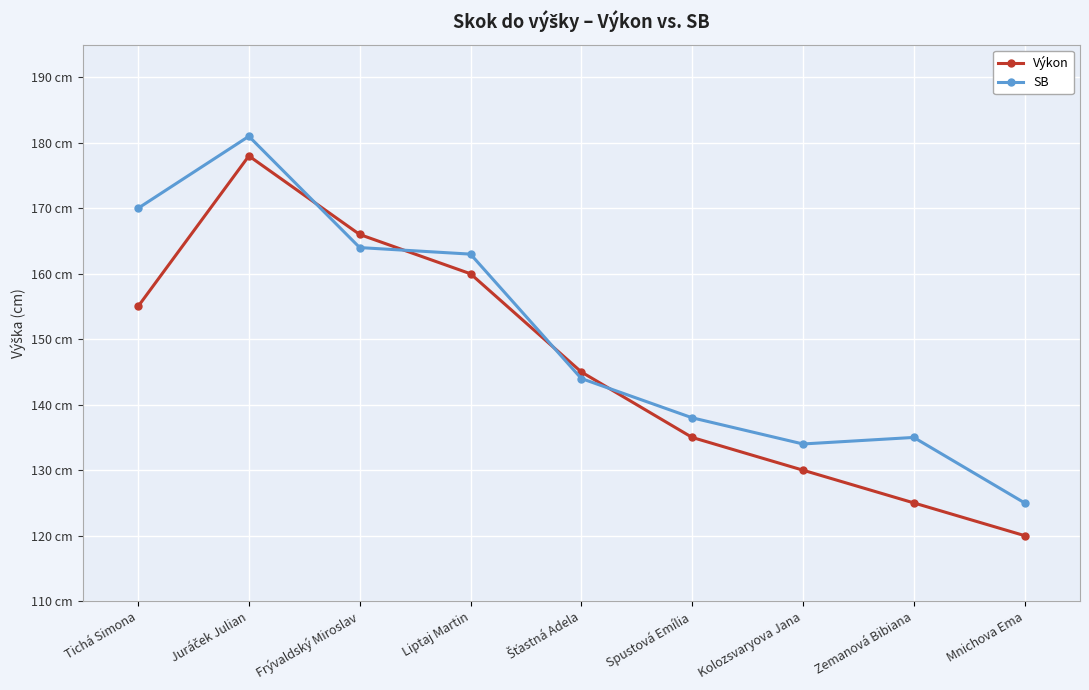

Rank the categories by Výkon value from lowest to highest.

Mnichova Ema, Zemanová Bibiana, Kolozsvaryova Jana, Spustová Emília, Šťastná Adela, Tichá Simona, Liptaj Martin, Frývaldský Miroslav, Juráček Julian